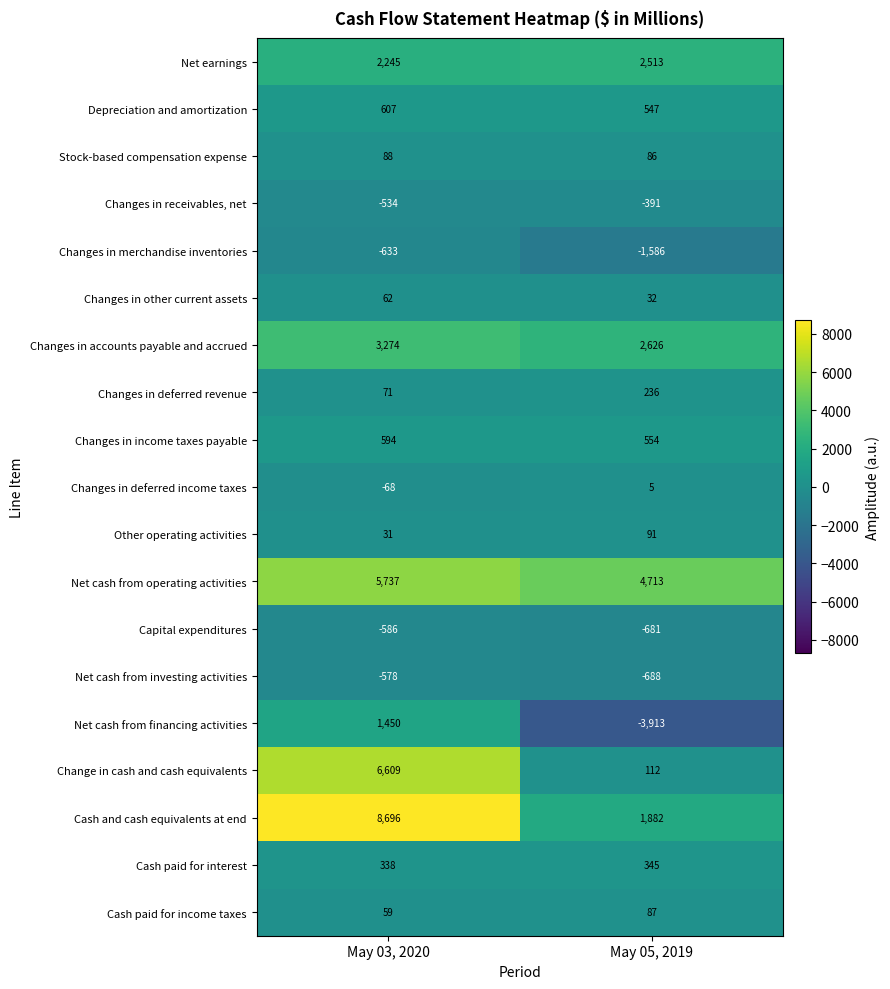

Which series has the largest range (max minus min)?

Cash and cash equivalents at end